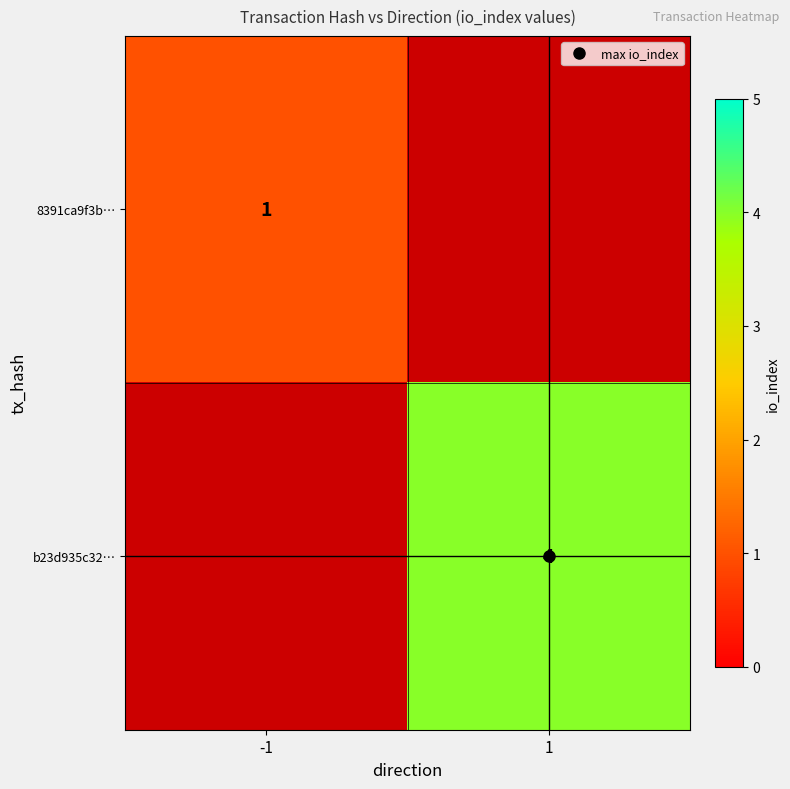

How many categories are shown in the chart?

2